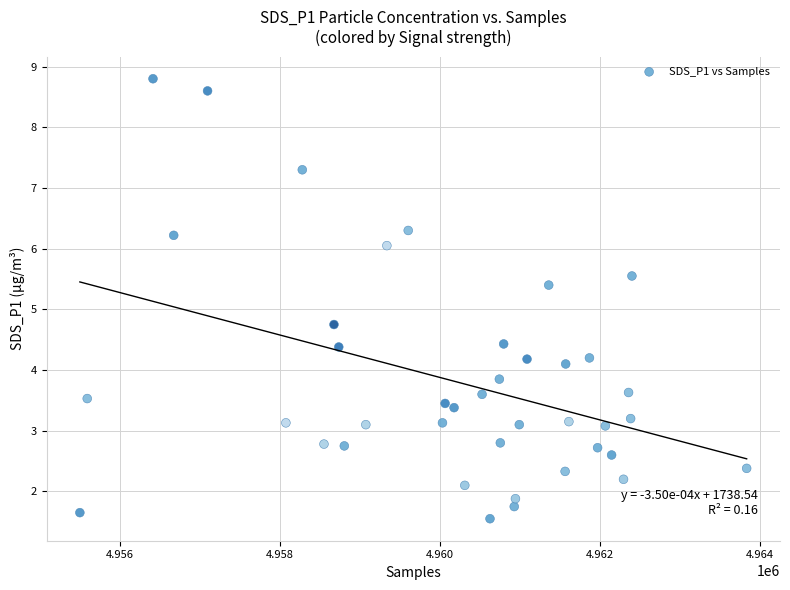

What is the range of X values (max minus min)?

8334.0